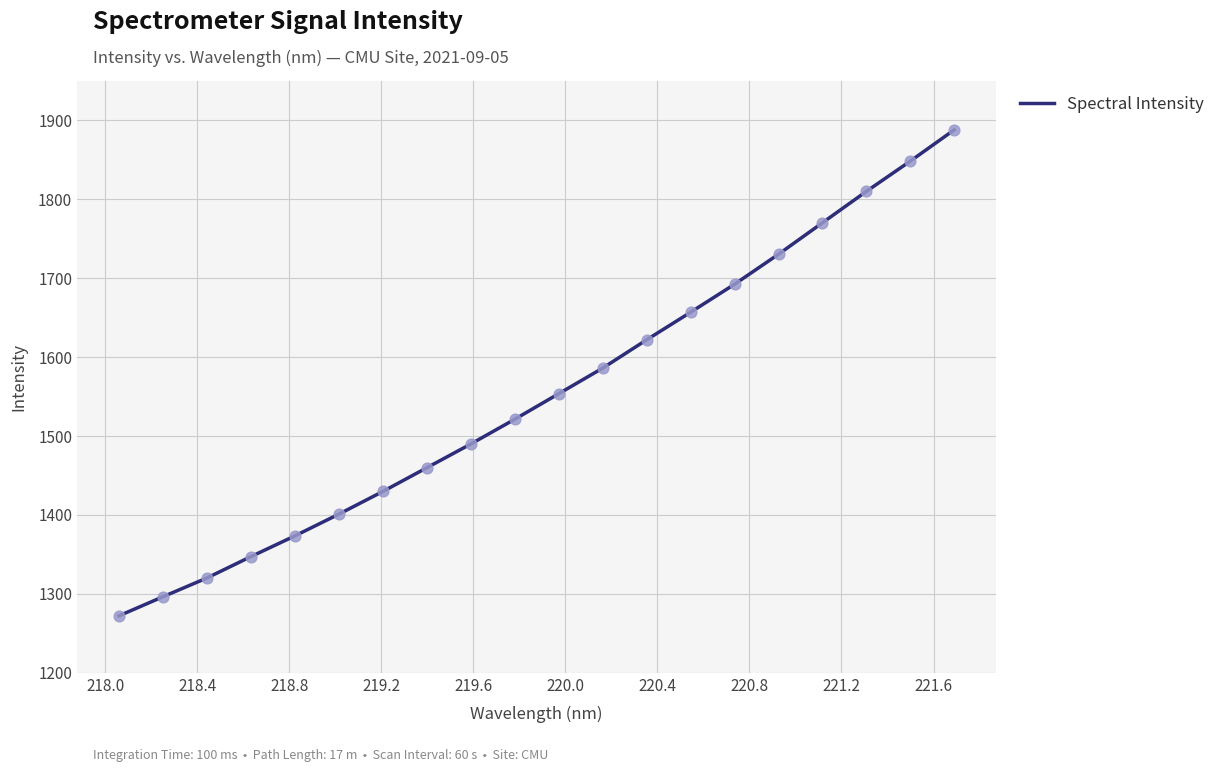

What is the greatest value displayed?

1888.2